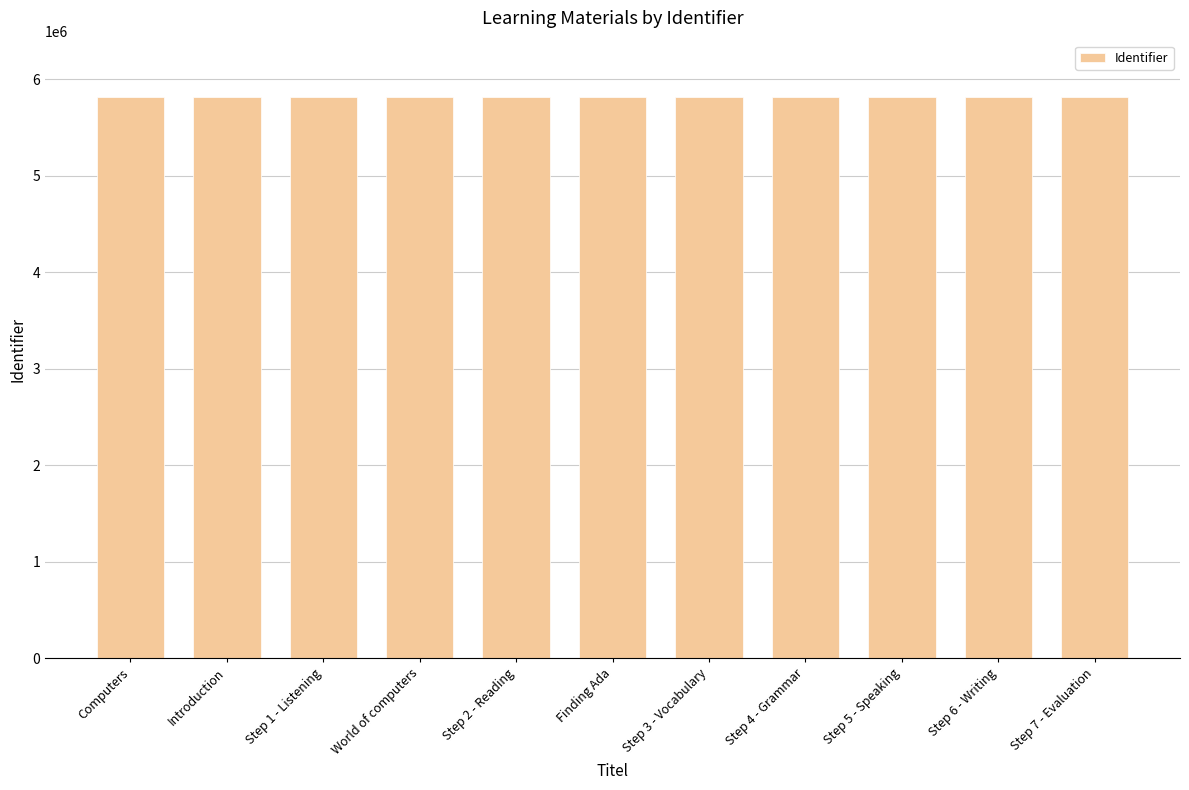

What is the label of the 10th bar from the right?

Introduction